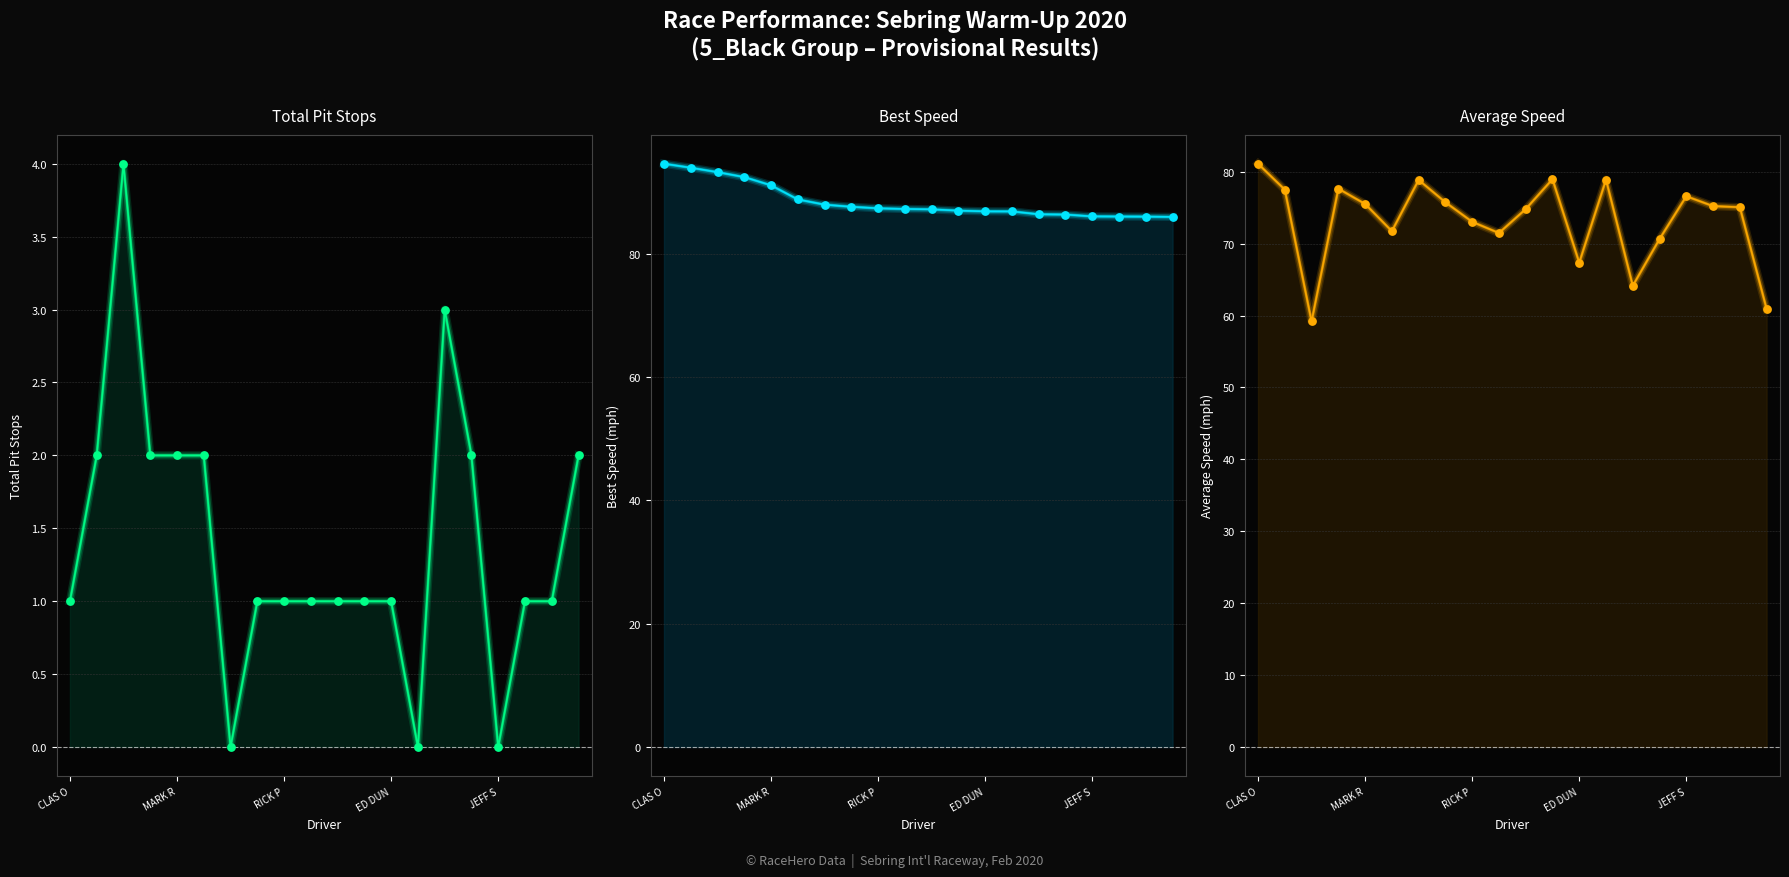

Which series has the largest Y range (max minus min)?

Average Speed